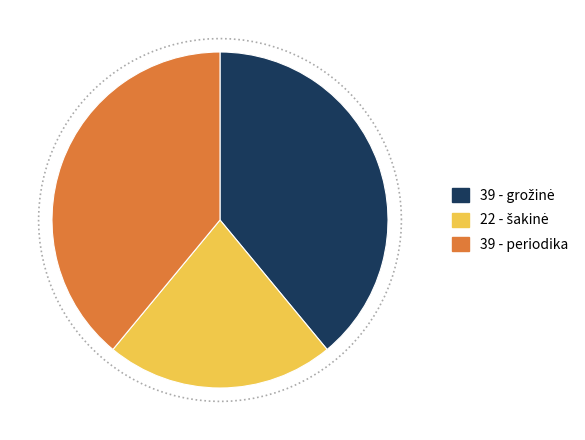

How many segments does this pie chart have?

3